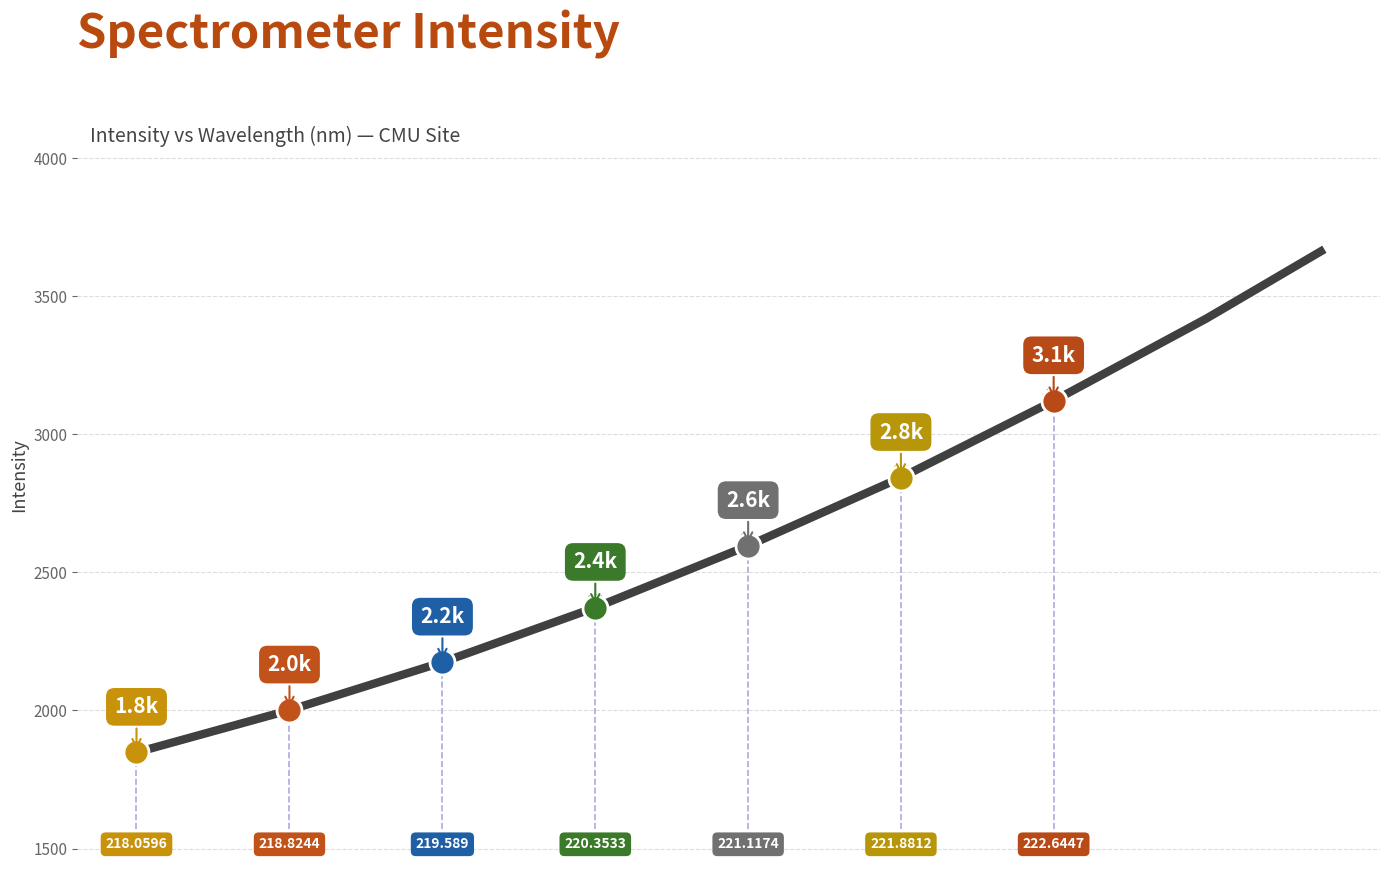

What is the difference between the maximum and minimum values?

1814.6